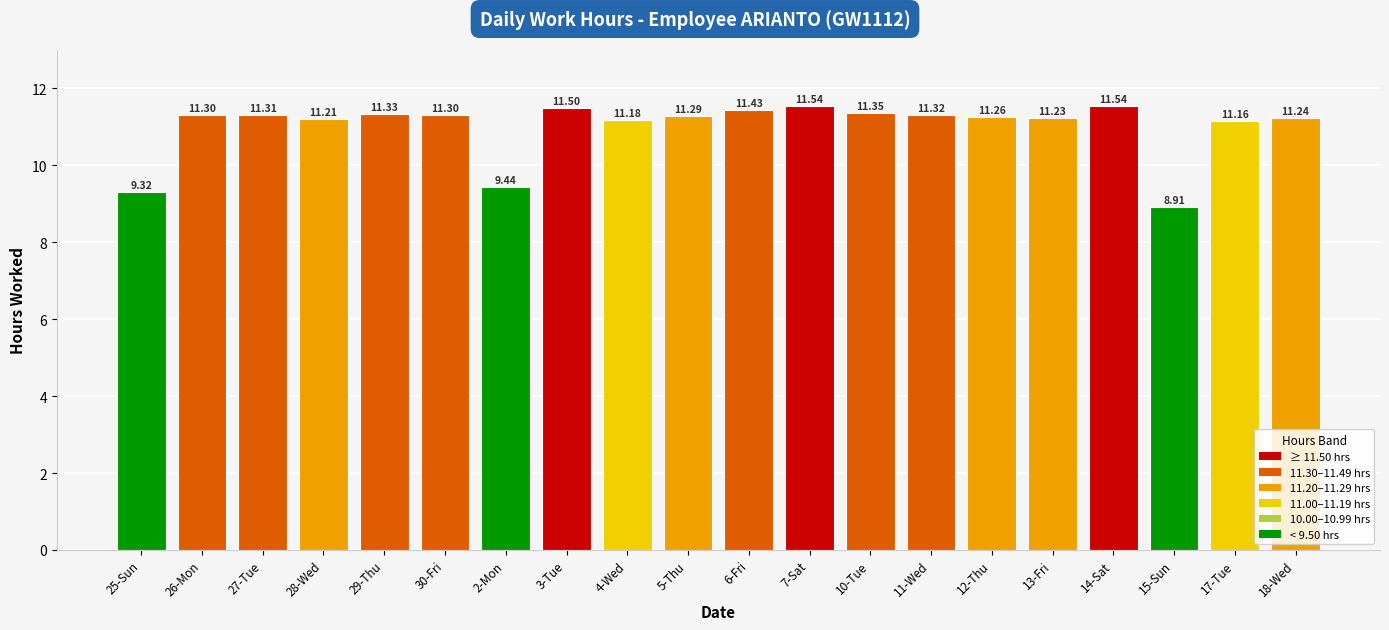

What is the average value?

11.0